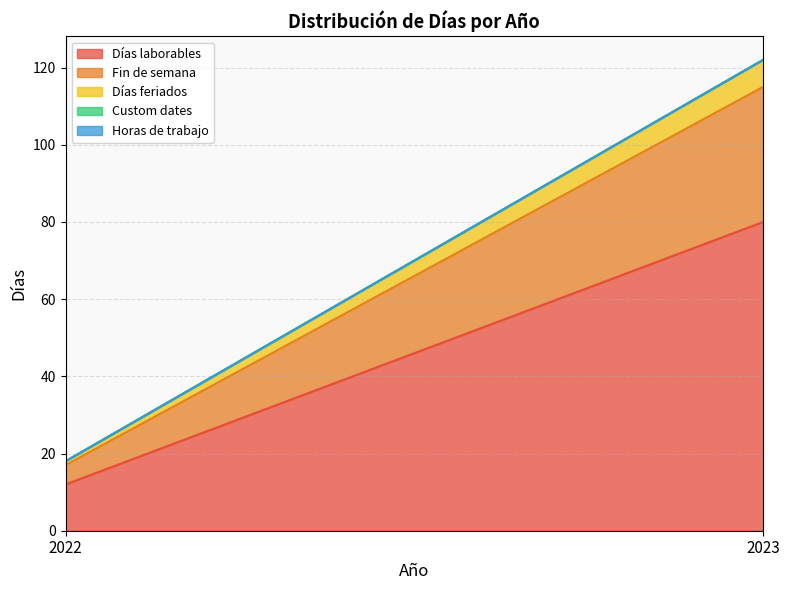

Reading right to left, list all the values displayed in this chart.

Días laborables: 2023=80	2022=12
Fin de semana: 2023=35	2022=5
Días feriados: 2023=7	2022=1
Custom dates: 2023=0	2022=0
Horas de trabajo: 2023=0	2022=0